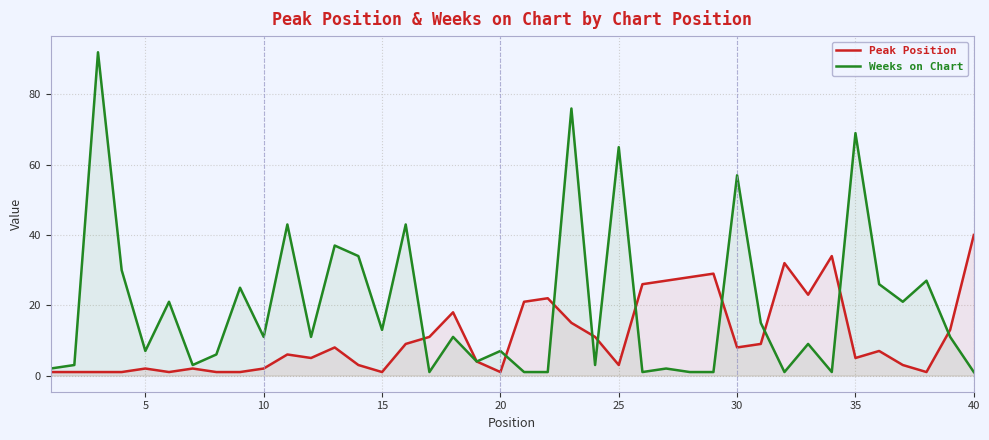

Where is the first local minimum for Weeks on Chart?

5